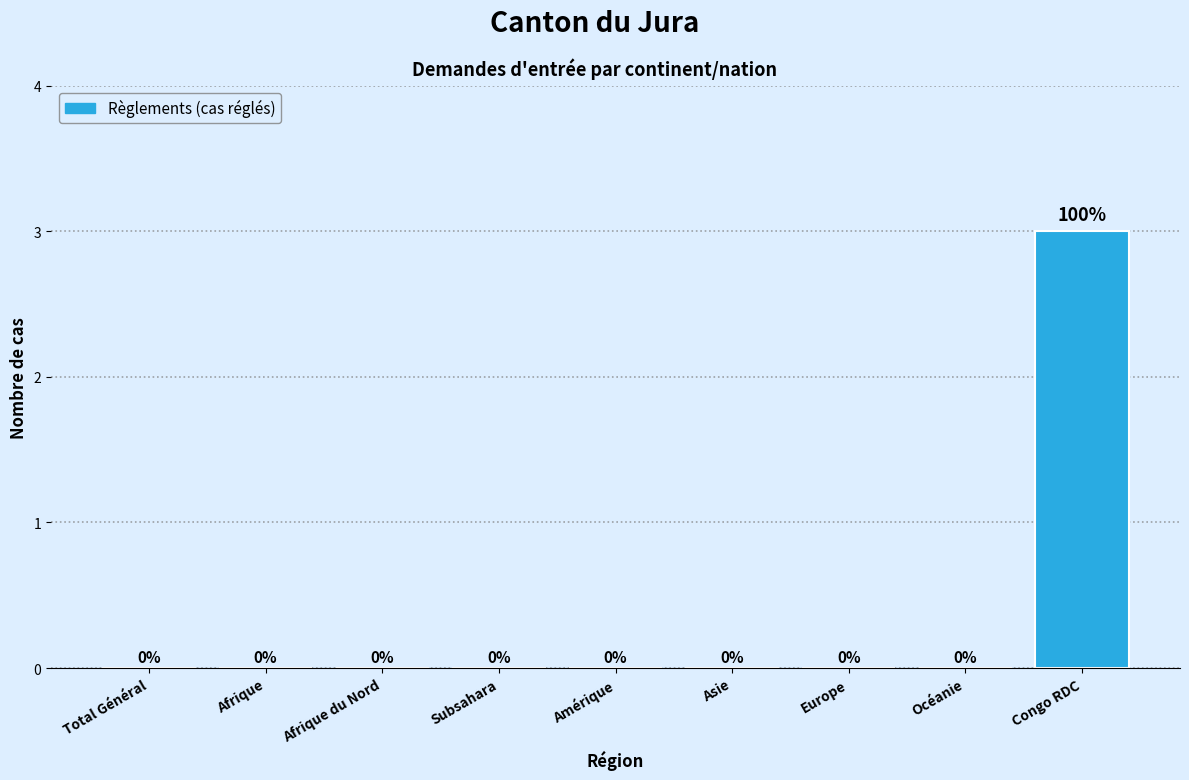

Reading left to right, what are all the values shown in this chart?

Total Général=0	Afrique=0	Afrique du Nord=0	Subsahara=0	Amérique=0	Asie=0	Europe=0	Océanie=0	Congo RDC=3